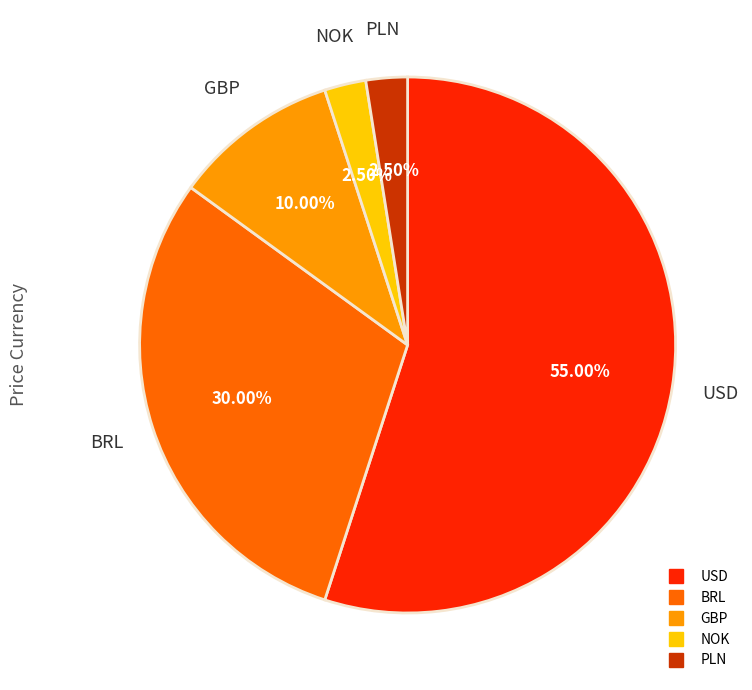

Is there a majority slice in this chart?

Yes